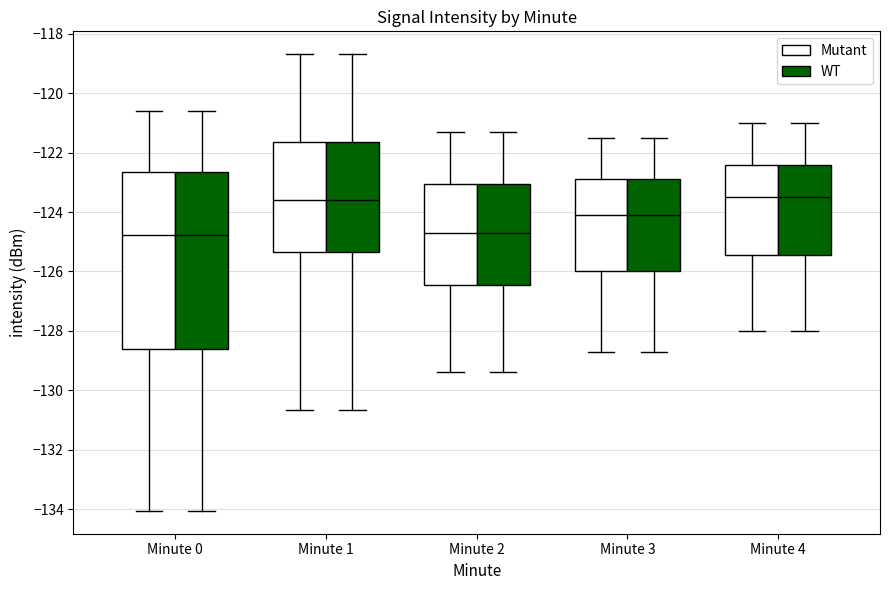

Reading left to right, read every box against the y-axis: the position of its median line, the range the box covers, and the ends of its whiskers. The values are not printed on the chart, so give them approximately, as read against the axis.

Minute 0 (Mutant): median -124.8, box -128.6 to -122.6, whiskers -134.0 to -120.6
Minute 0 (WT): median -124.8, box -128.6 to -122.6, whiskers -134.0 to -120.6
Minute 1 (Mutant): median -123.6, box -125.4 to -121.6, whiskers -130.6 to -118.6
Minute 1 (WT): median -123.6, box -125.4 to -121.6, whiskers -130.6 to -118.6
Minute 2 (Mutant): median -124.6, box -126.4 to -123.0, whiskers -129.4 to -121.2
Minute 2 (WT): median -124.6, box -126.4 to -123.0, whiskers -129.4 to -121.2
Minute 3 (Mutant): median -124.0, box -126.0 to -122.8, whiskers -128.6 to -121.4
Minute 3 (WT): median -124.0, box -126.0 to -122.8, whiskers -128.6 to -121.4
Minute 4 (Mutant): median -123.4, box -125.4 to -122.4, whiskers -128.0 to -121.0
Minute 4 (WT): median -123.4, box -125.4 to -122.4, whiskers -128.0 to -121.0